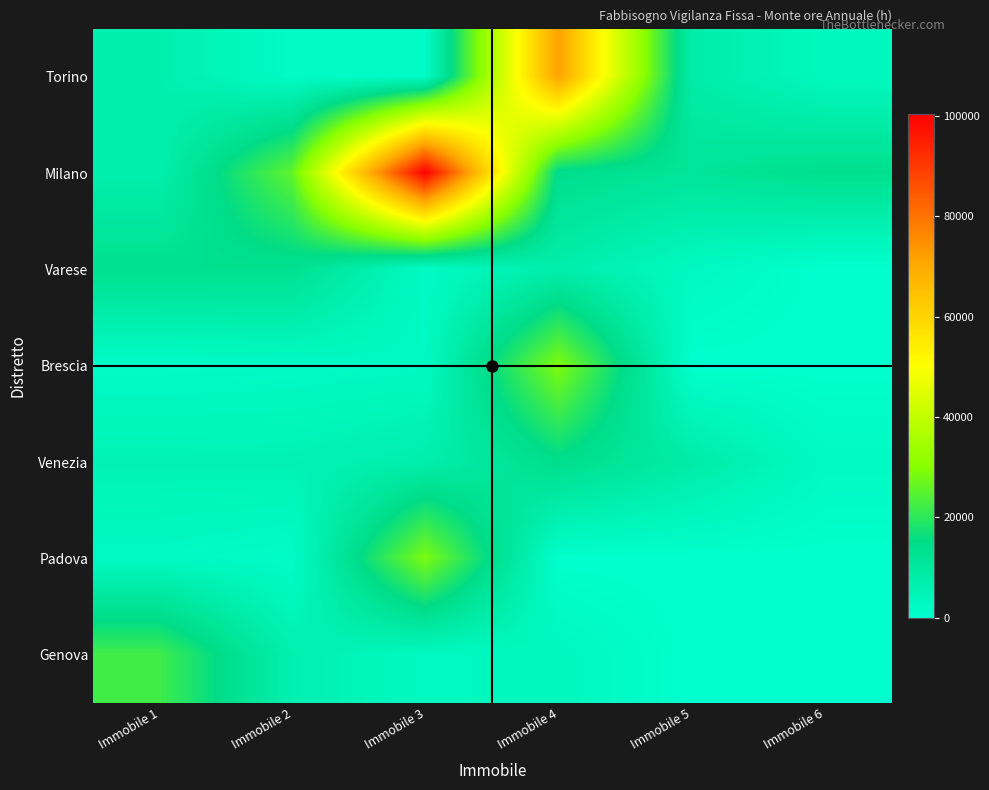

Reading left to right, list all the values displayed in this chart.

Torino: Immobile 1=6708	Immobile 2=1690	Immobile 3=1560	Immobile 4=71656	Immobile 5=8112	Immobile 6=3120
Milano: Immobile 1=6968	Immobile 2=25584	Immobile 3=100360	Immobile 4=14040	Immobile 5=11336	Immobile 6=13728
Varese: Immobile 1=13338	Immobile 2=13338	Immobile 3=1885	Immobile 4=7384	Immobile 5=2652	Immobile 6=0
Brescia: Immobile 1=1560	Immobile 2=1872	Immobile 3=2418	Immobile 4=29159	Immobile 5=0	Immobile 6=0
Venezia: Immobile 1=5356	Immobile 2=5434	Immobile 3=7098	Immobile 4=14339	Immobile 5=8268	Immobile 6=2288
Padova: Immobile 1=2288	Immobile 2=1300	Immobile 3=28756	Immobile 4=0	Immobile 5=0	Immobile 6=0
Genova: Immobile 1=22204	Immobile 2=6448	Immobile 3=2496	Immobile 4=3224	Immobile 5=0	Immobile 6=0